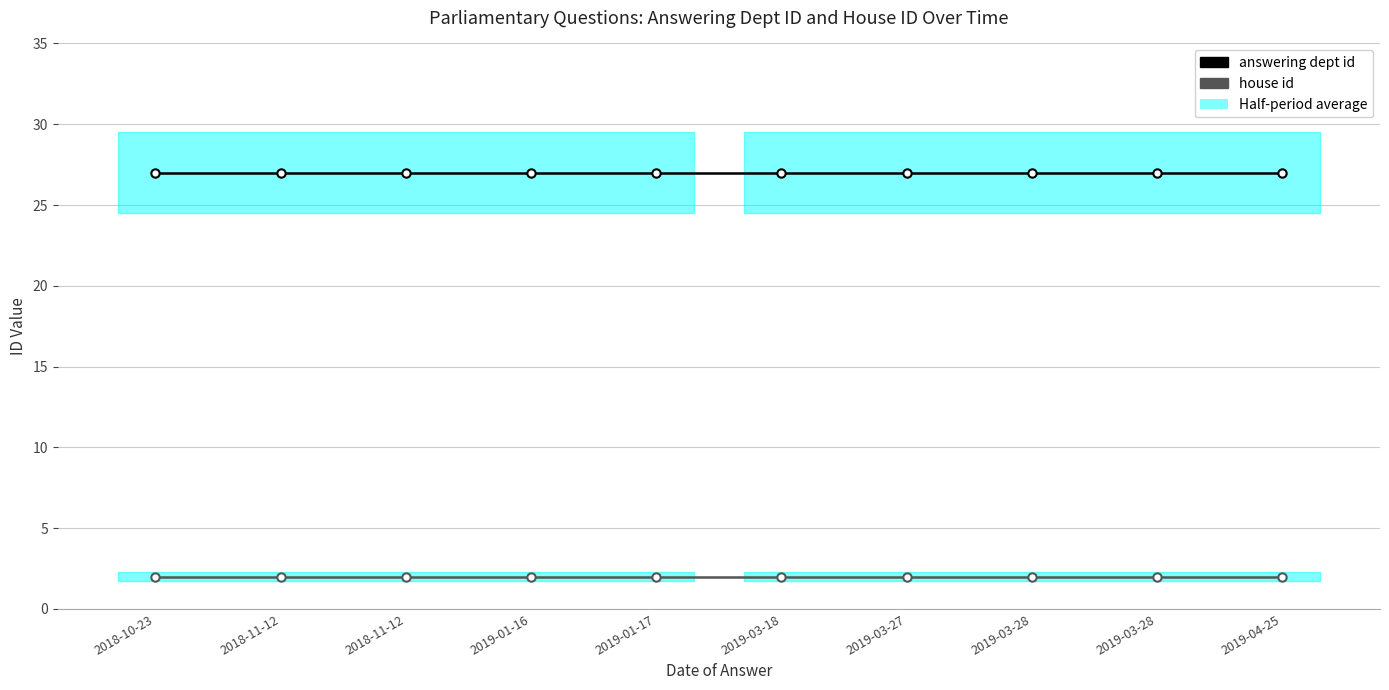

Reading left to right, what are all the values shown in this chart?

answering dept id: 2018-10-23=27	2018-11-12=27	2018-11-12=27	2019-01-16=27	2019-01-17=27	2019-03-18=27	2019-03-27=27	2019-03-28=27	2019-03-28=27	2019-04-25=27
house id: 2018-10-23=2	2018-11-12=2	2018-11-12=2	2019-01-16=2	2019-01-17=2	2019-03-18=2	2019-03-27=2	2019-03-28=2	2019-03-28=2	2019-04-25=2